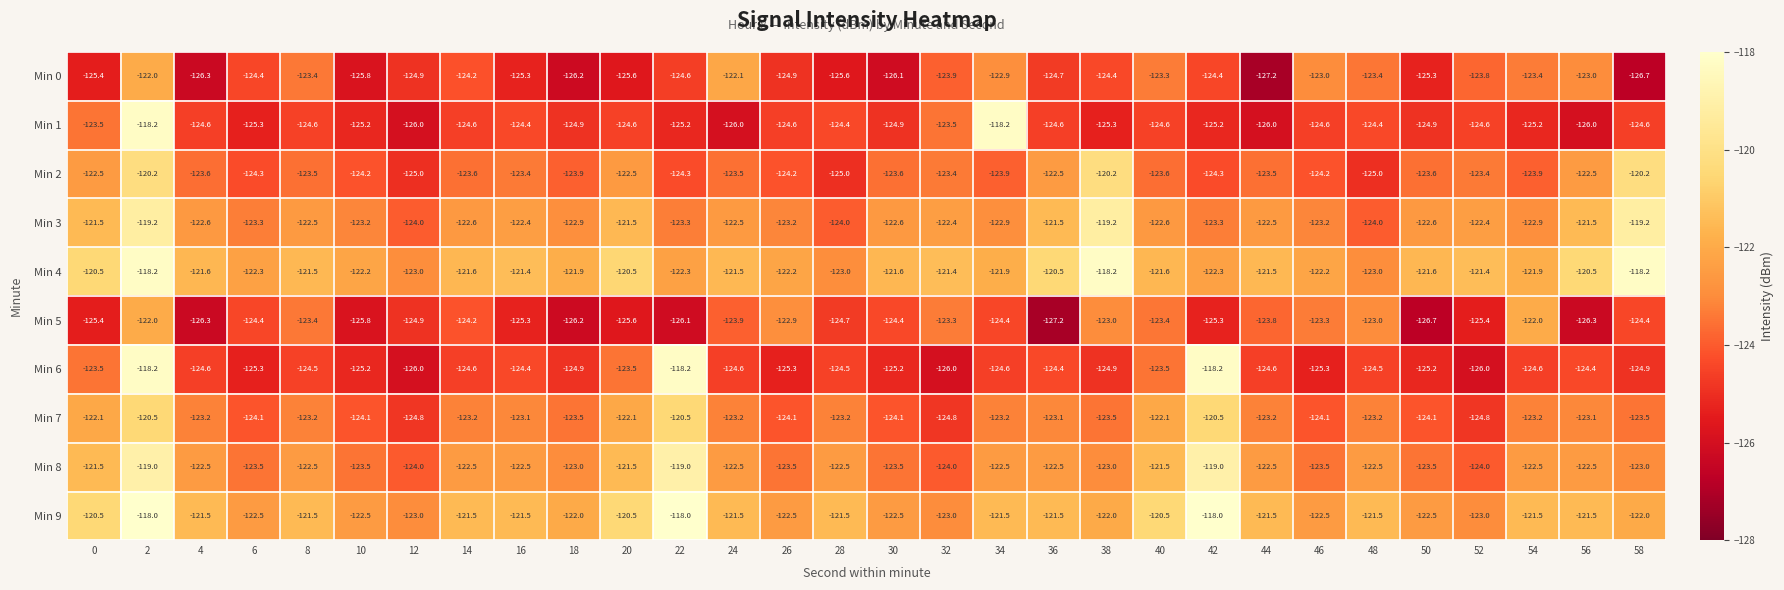

At how many categories does at least one series exceed -126?

30